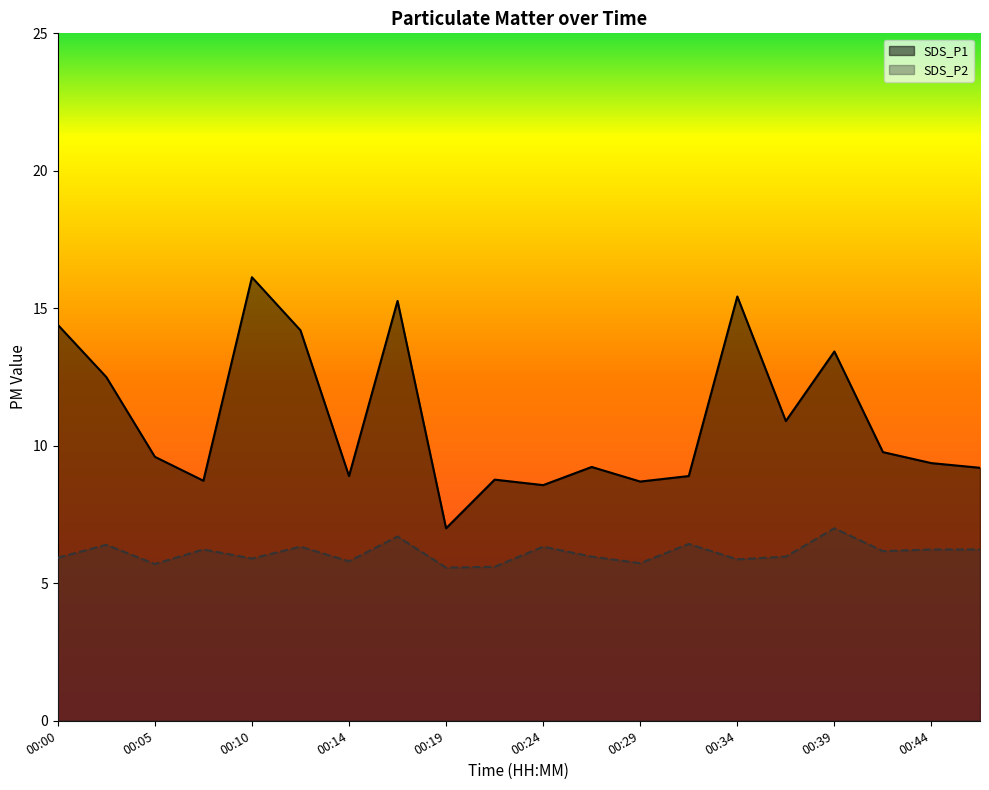

The value of SDS_P2 at 00:19 is 5.6. True or false?

True